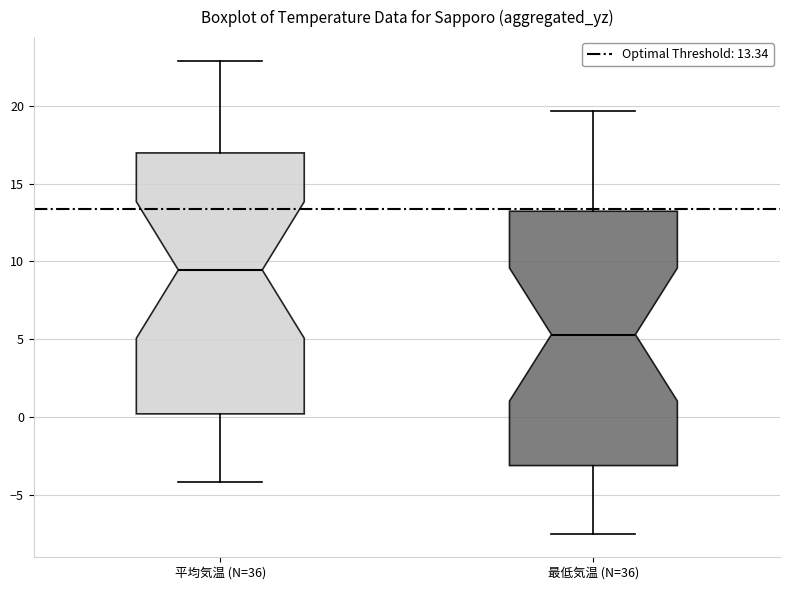

Where does the lower whisker of the box for 最低気温 (N=36) end on the y-axis? The values are not printed on the chart, so give them approximately, as read against the axis.

-7.5